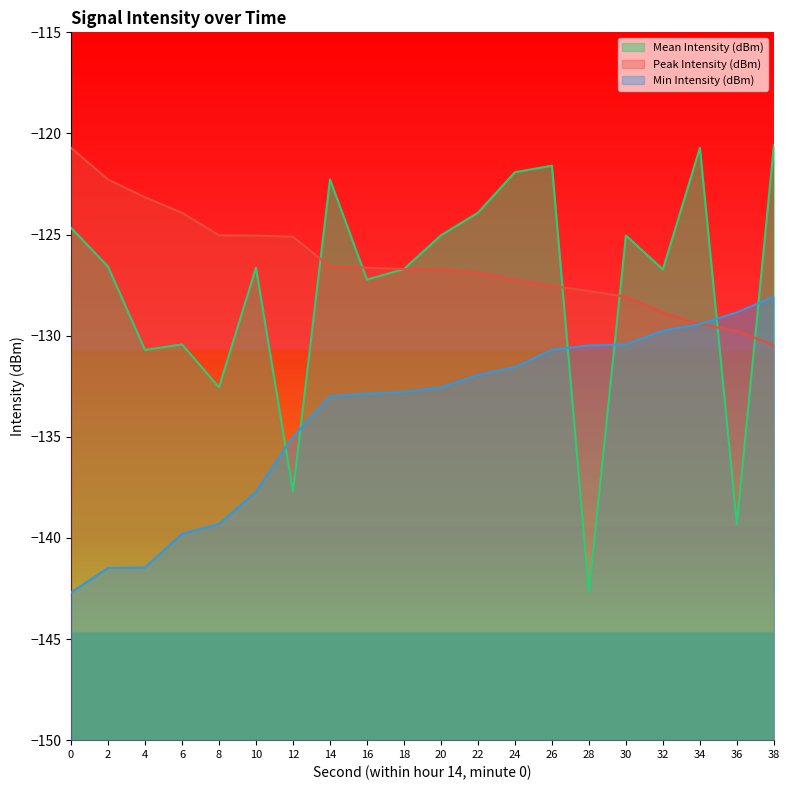

What is the highest value of the Mean Intensity (dBm) series?

-120.6